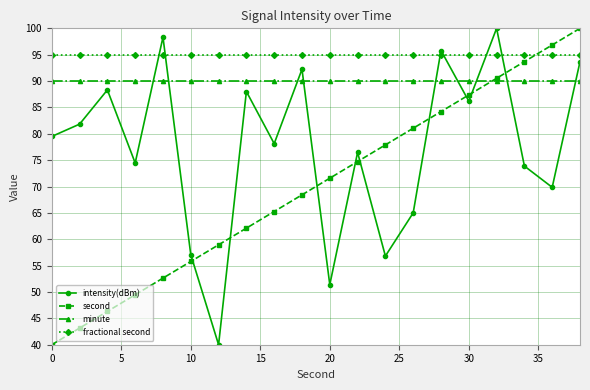

What is the minimum value for fractional second?

95.0